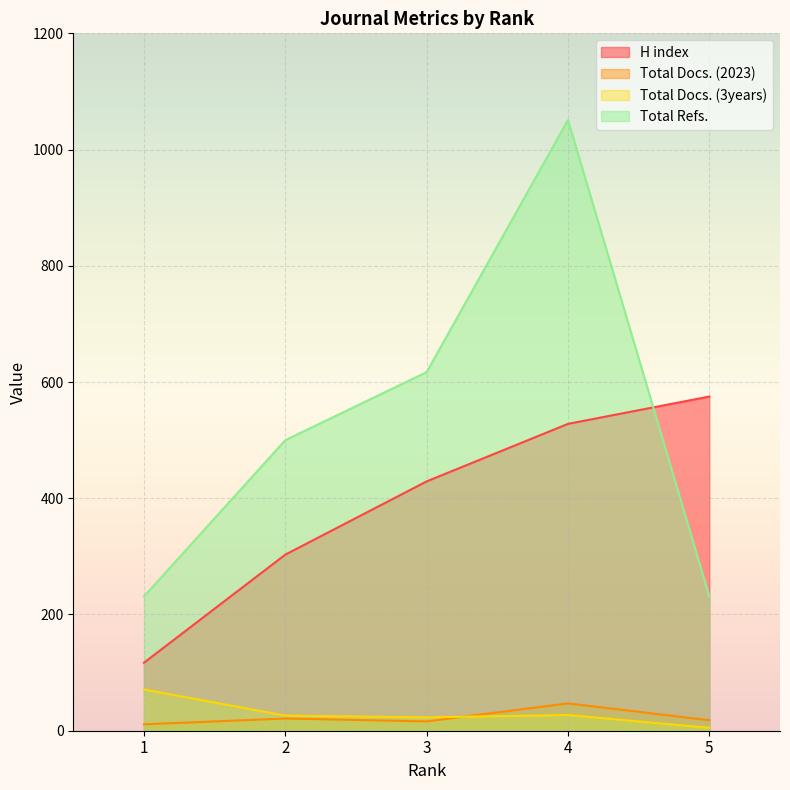

Does the chart display data point markers on the line(s)?

No